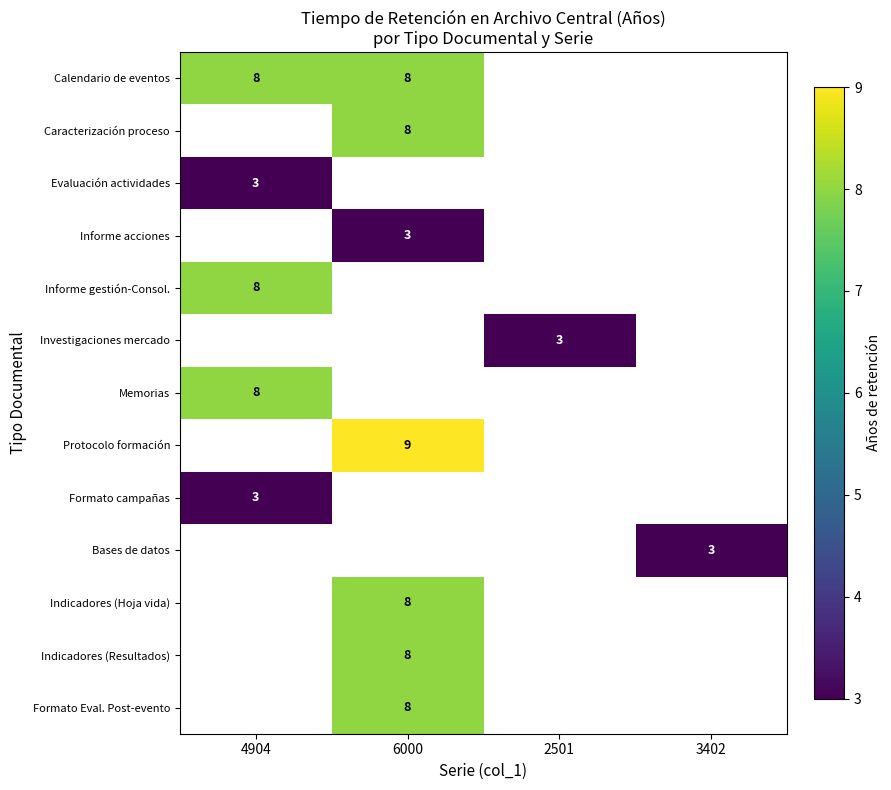

The value of Calendario de eventos at 6000 is 14. True or false?

False